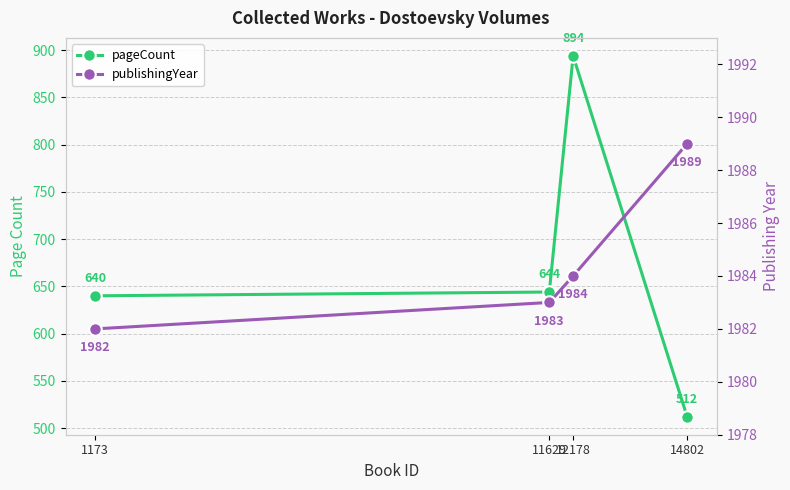

Read the pageCount value at 1173, to the nearest 5.

640